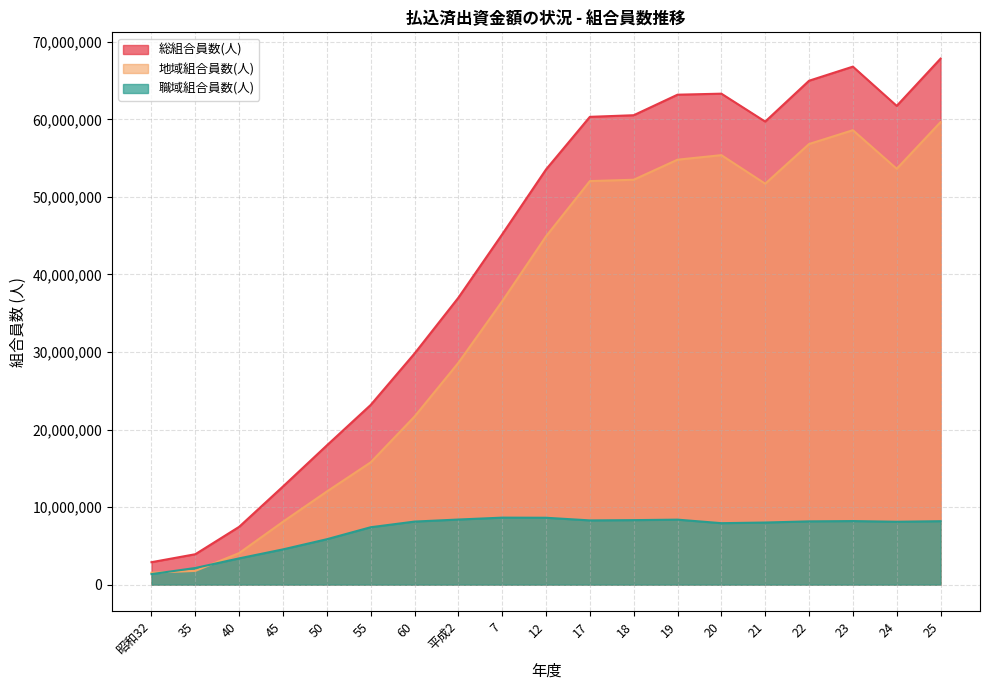

Reading left to right, what are all the values shown in this chart?

総組合員数(人): 昭和32=2896557	35=3924007	40=7458091	45=12660831	50=17956966	55=23170446	60=29802226	平成2=36997766	7=45176483	12=53540589	17=60323892	18=60531820	19=63180531	20=63311651	21=59711941	22=64979554	23=66798724	24=61736772	25=67829375
地域組合員数(人): 昭和32=1539187	35=1776139	40=4068500	45=8113163	50=12009129	55=15767426	60=21670075	平成2=28600269	7=36535437	12=44914534	17=52038560	18=52212418	19=54798448	20=55383651	21=51701395	22=56819419	23=58600885	24=53625904	25=59646563
職域組合員数(人): 昭和32=1357370	35=2147868	40=3389591	45=4547668	50=5857837	55=7403020	60=8132151	平成2=8397497	7=8641046	12=8626055	17=8285332	18=8319402	19=8382083	20=7928000	21=8010546	22=8160135	23=8197839	24=8110868	25=8182812